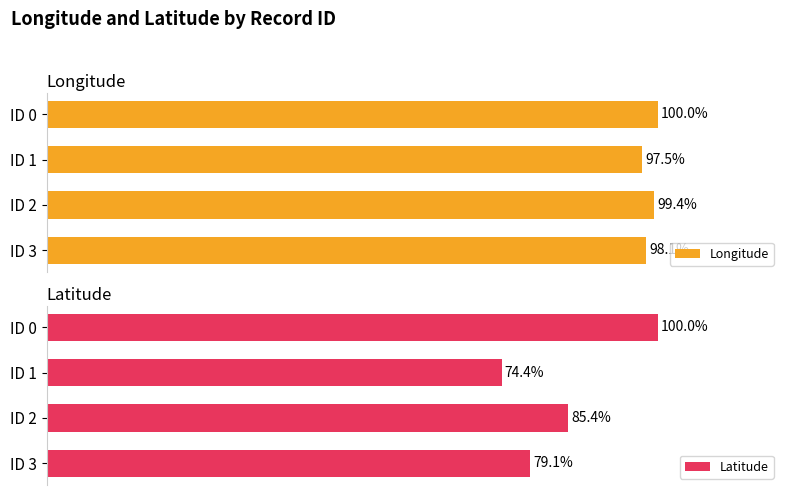

What are all the series names shown in the legend?

Longitude, Latitude